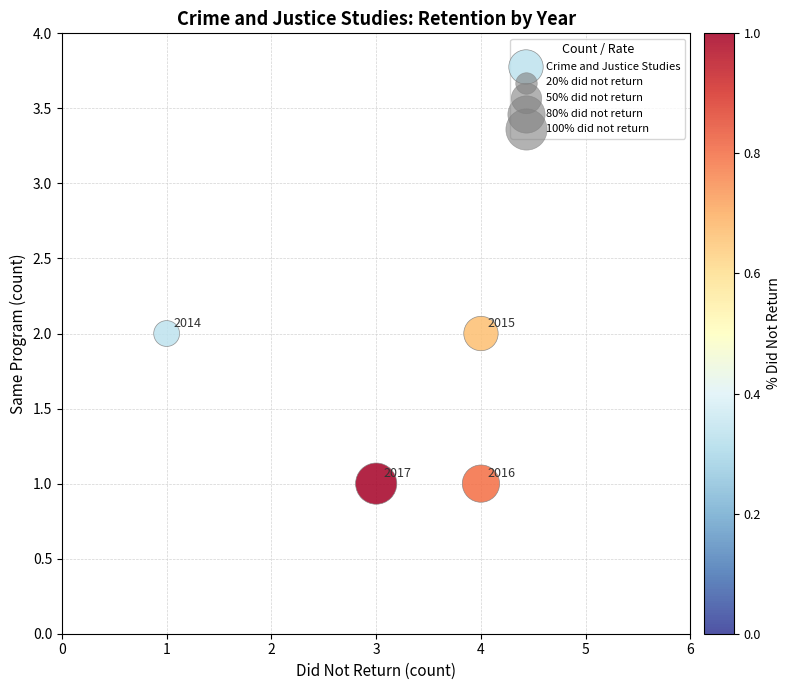

What is the range of X values (max minus min)?

3